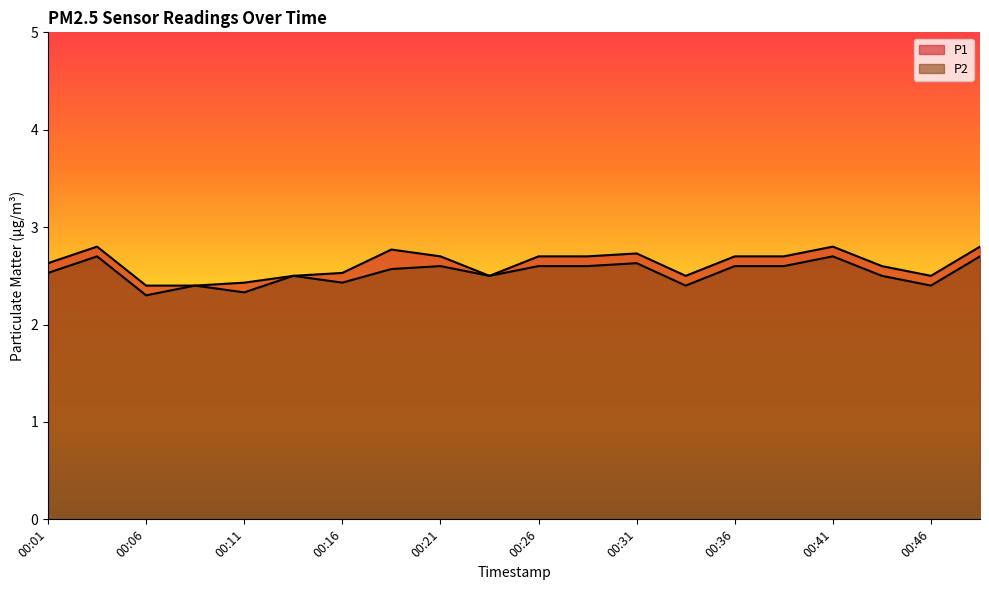

What is the spread (max minus min) of values at 00:36?

0.1